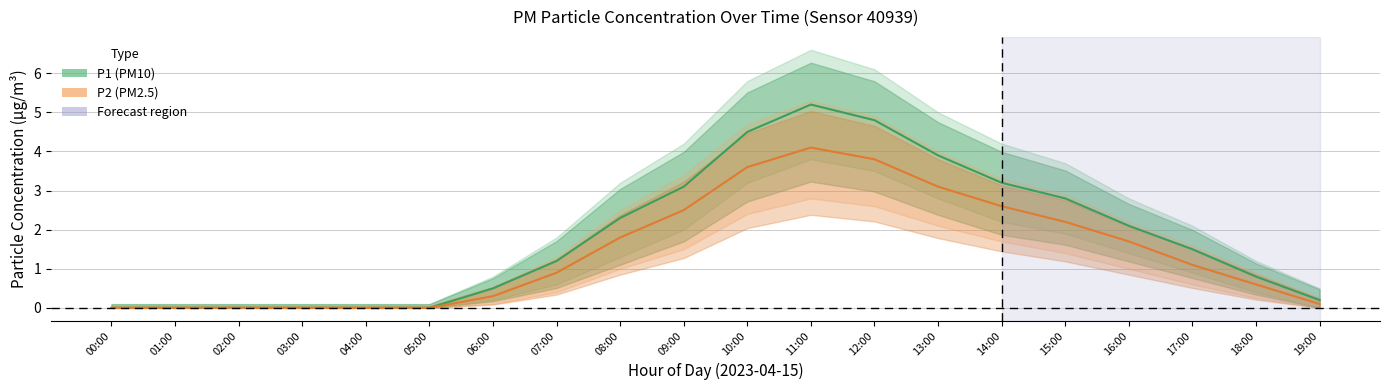

True or false: P2 has more than 2 interior local peaks.

False